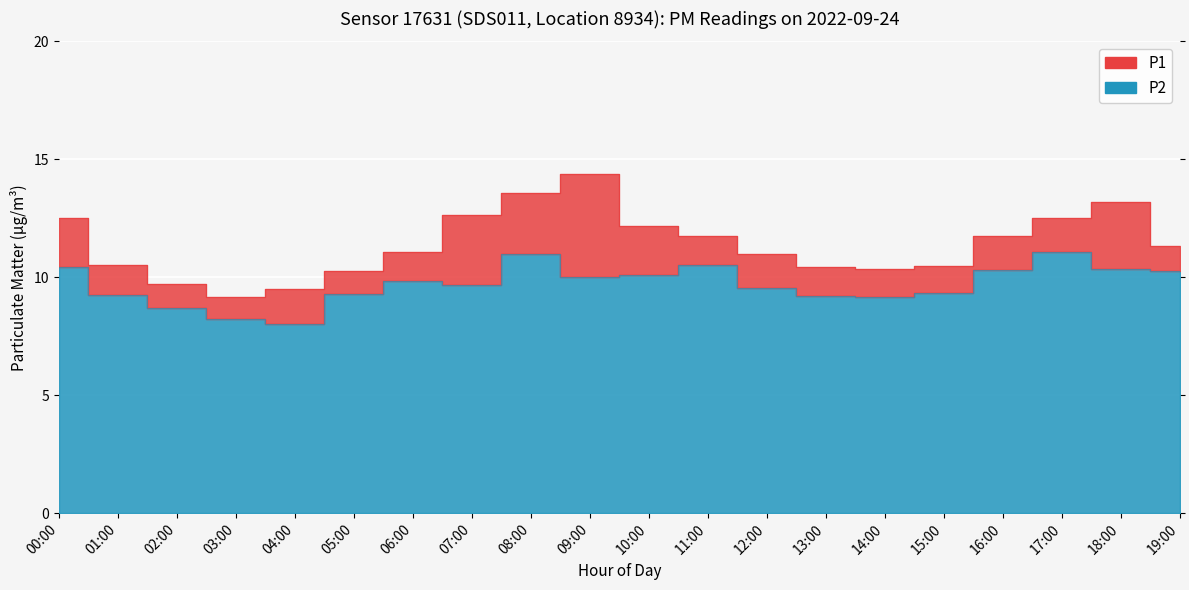

How many values in the P1 series are below 11?

9